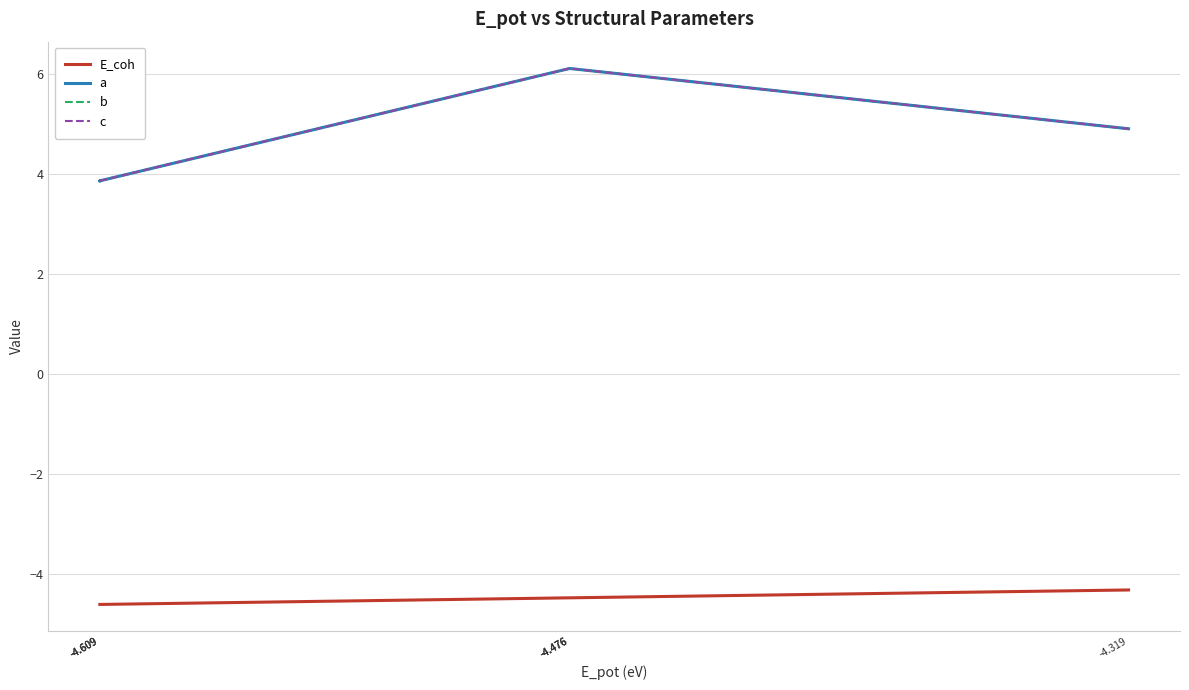

Which category has the highest value in the c series?

-4.476